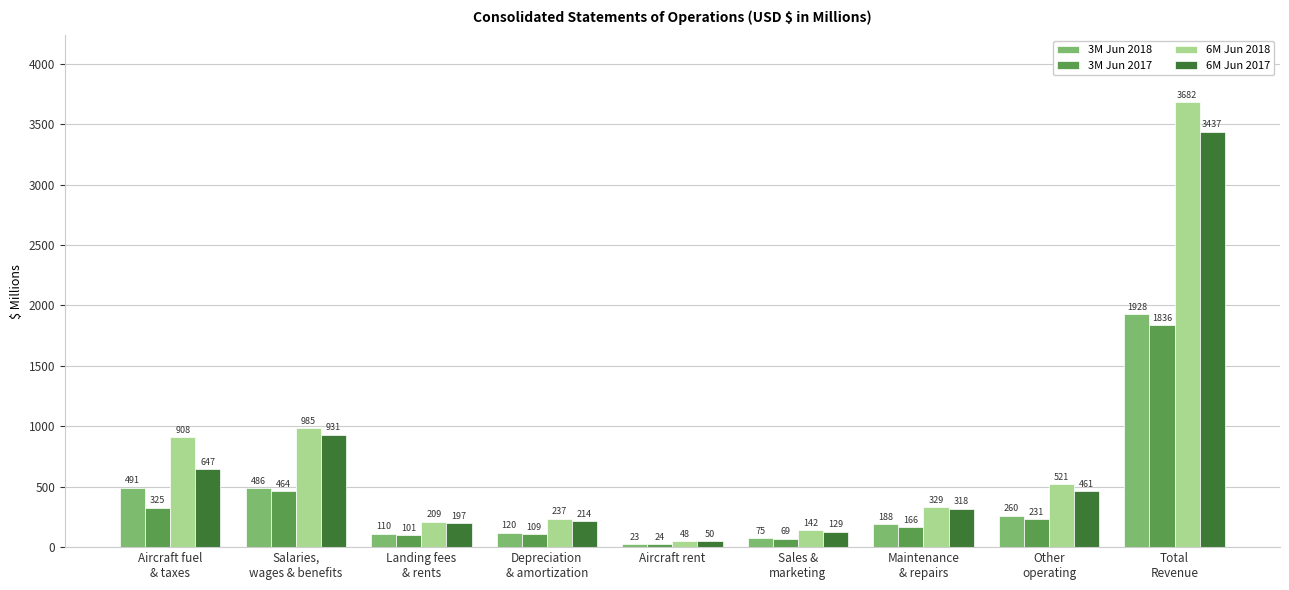

What is the sum of the 3M Jun 2017 values at Sales &
marketing and Landing fees
& rents?

170